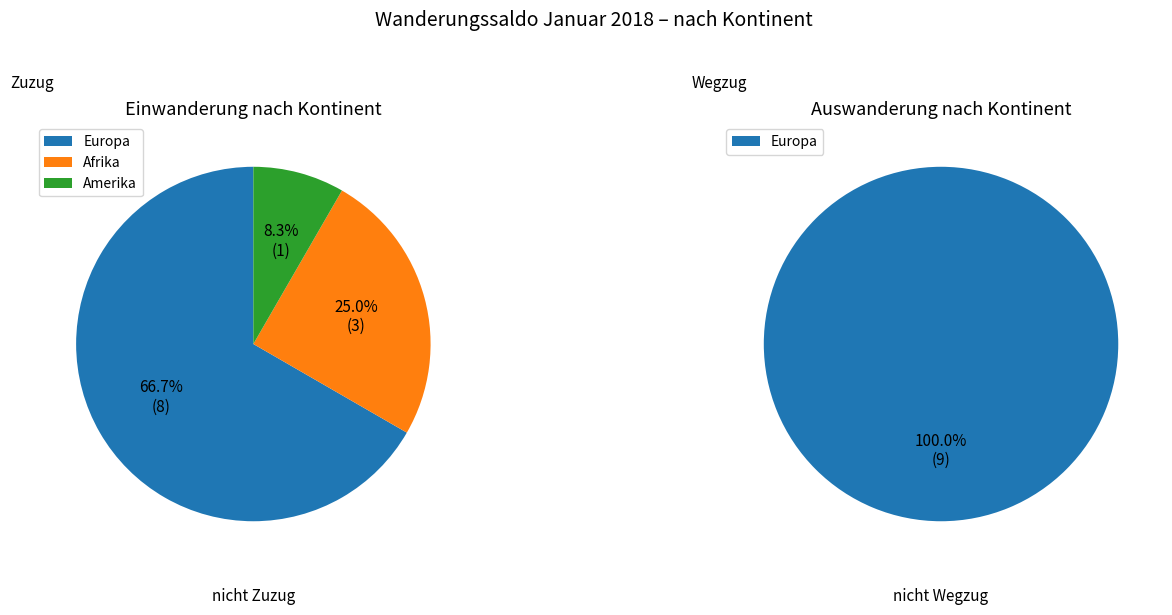

What percentage is NOT represented by Ozeanien?

100.0%